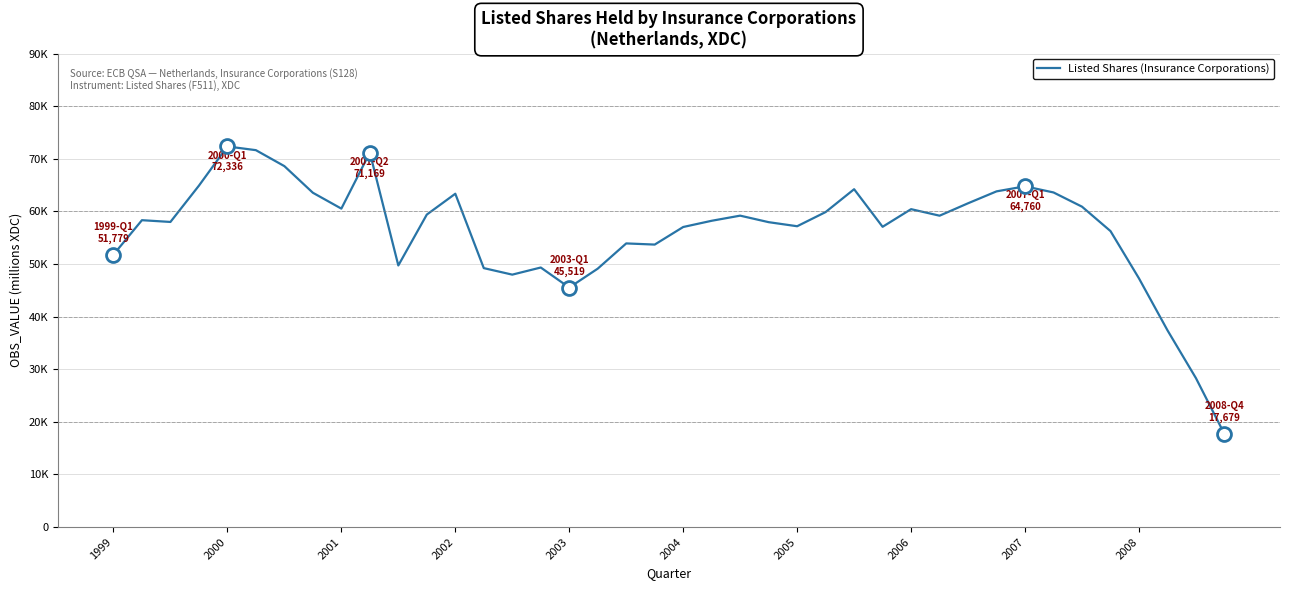

Does the chart have visible grid lines?

Yes